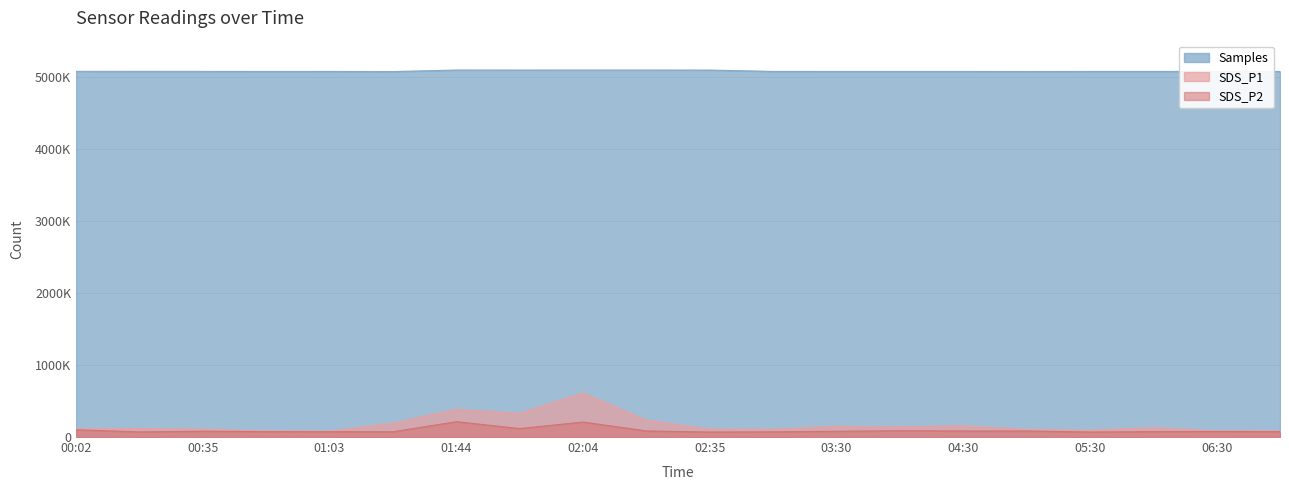

What is the label of the 11th point from the right?

02:13